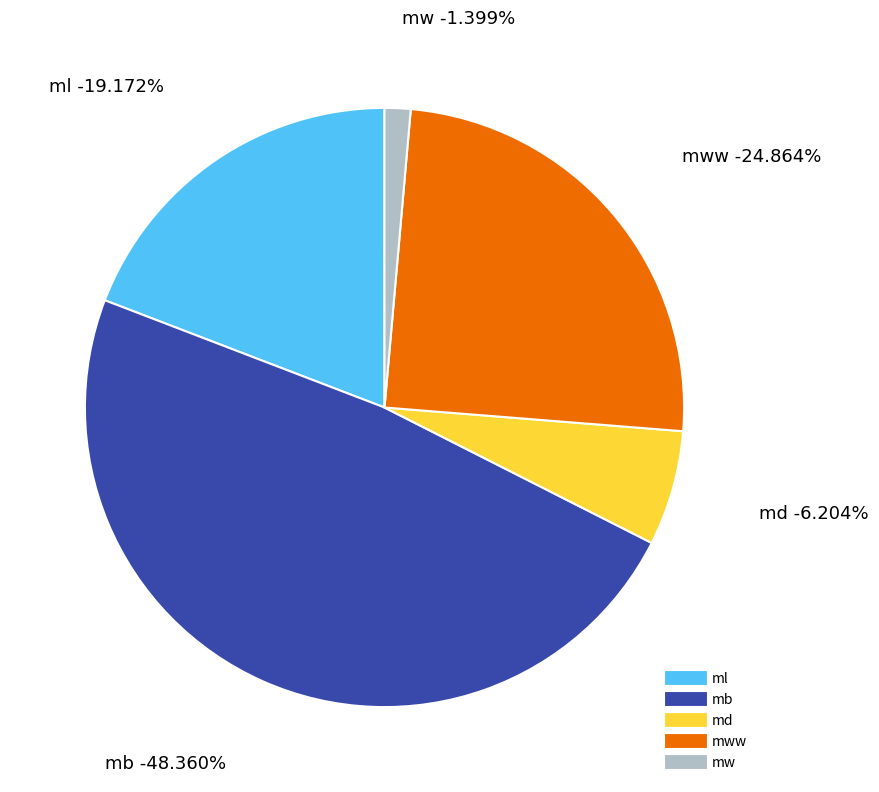

To the nearest percent, what portion does mw represent?

1%